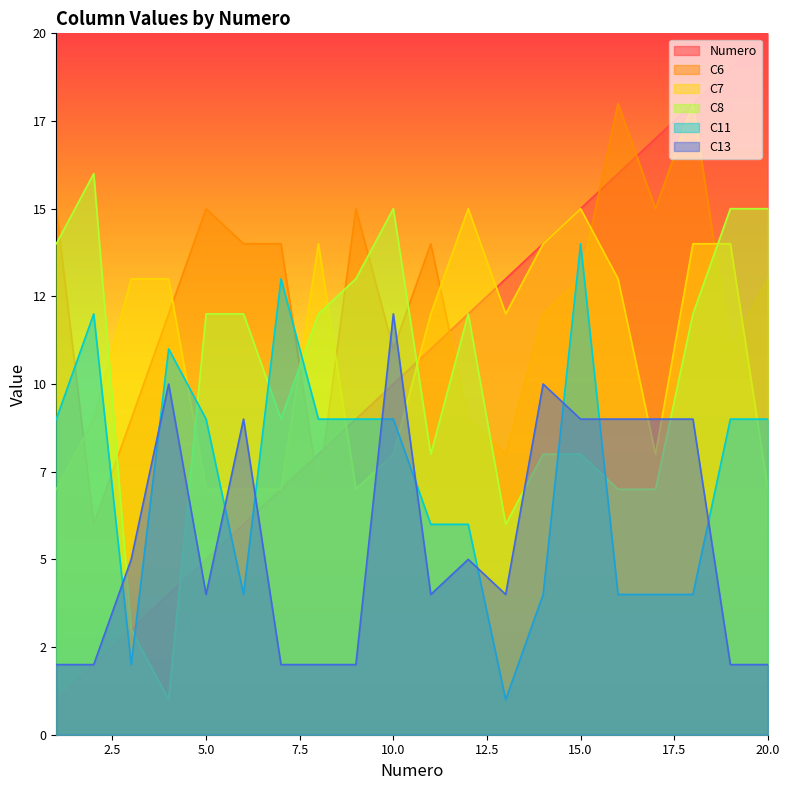

Does the chart have visible grid lines?

No